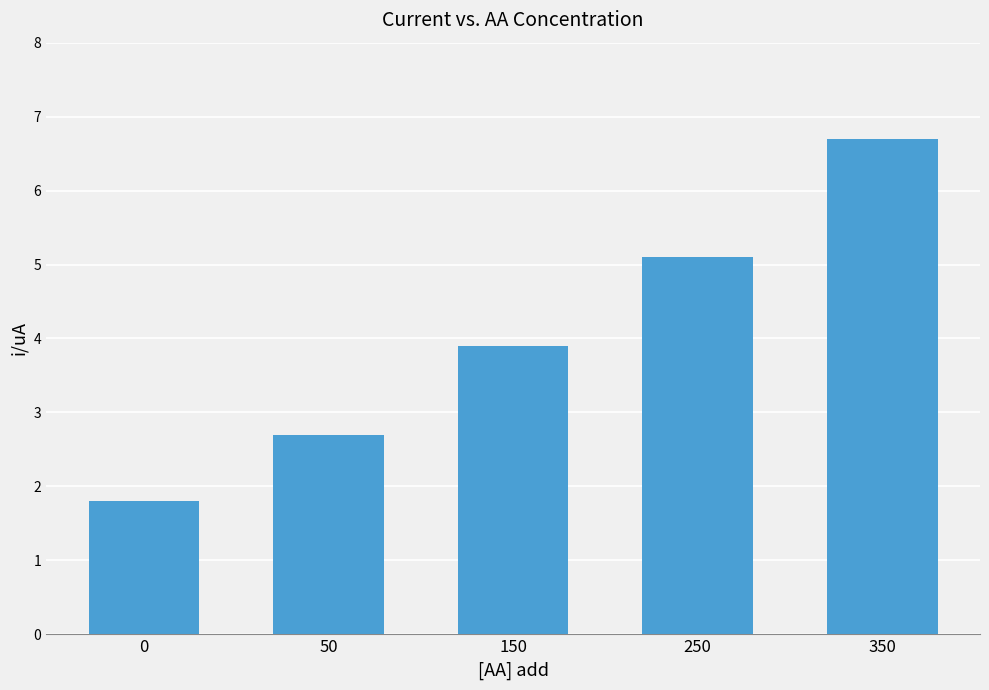

What value does the data have at 350?

6.7